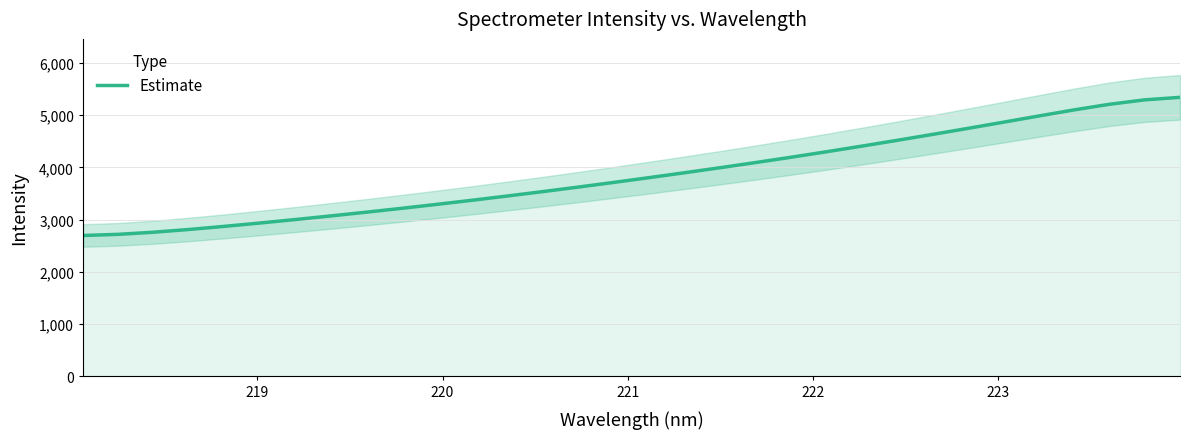

What is the minimum value for Estimate?

2694.4